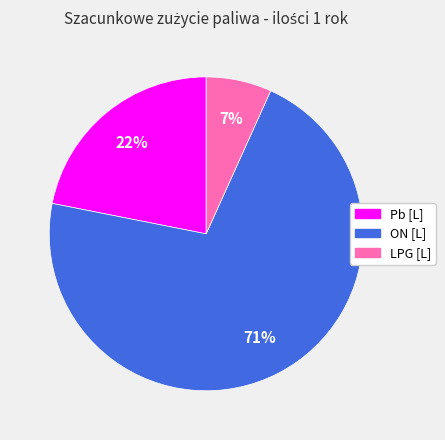

Is it true that ON [L] is 71% of the pie?

True